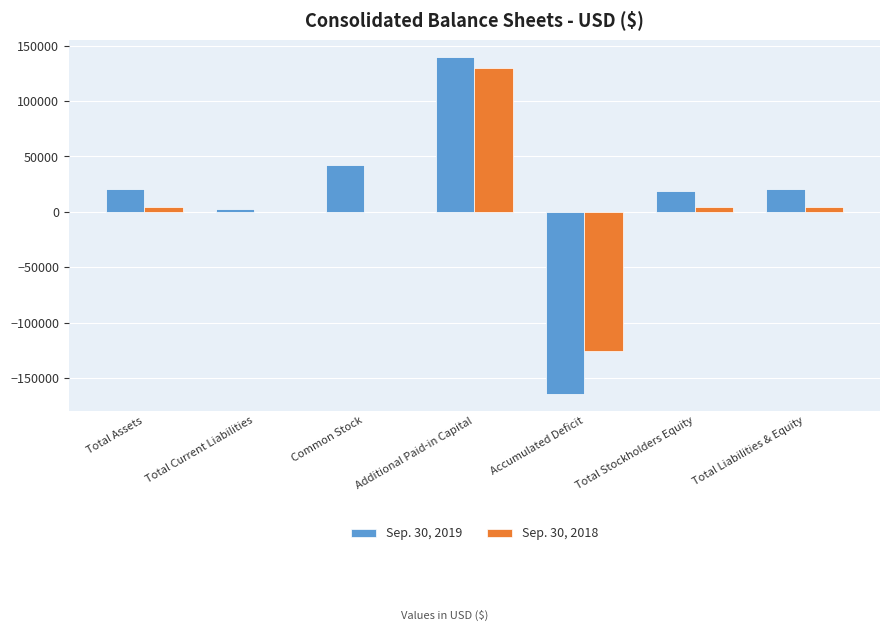

True or false: Sep. 30, 2019 has a value of 20831 at Total Assets.

True